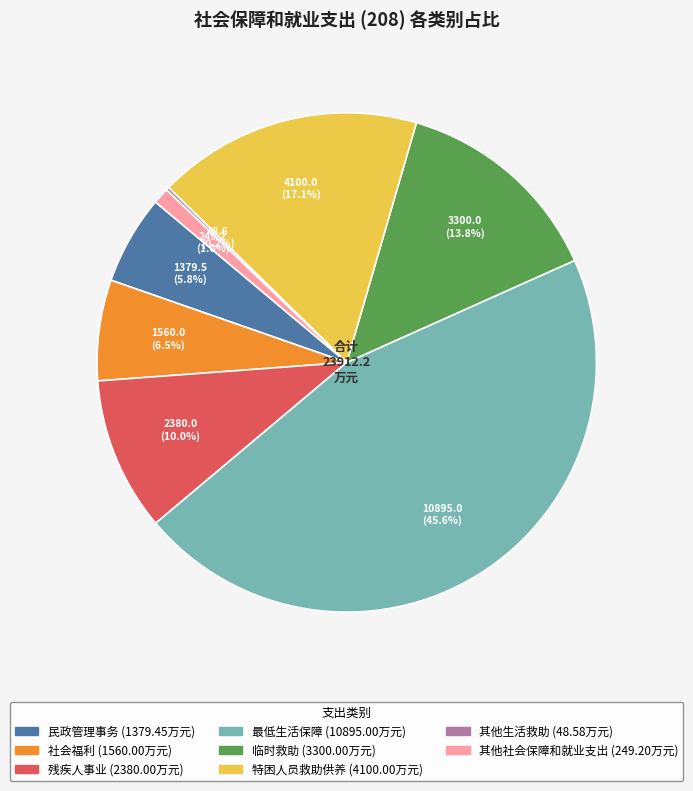

Which has a higher value, 其他社会保障和就业支出 or 社会福利?

社会福利